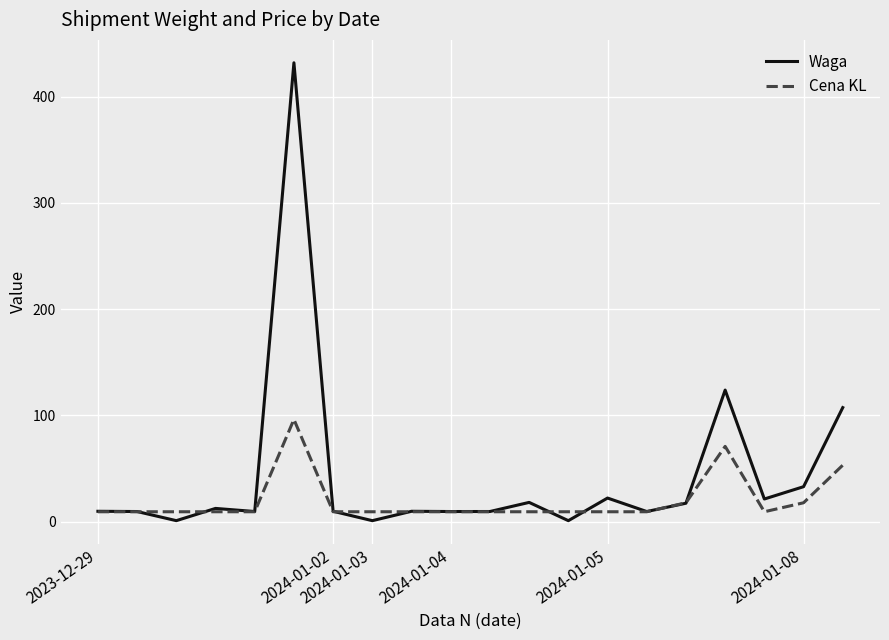

List the series in order of their overall mean, highest first.

Waga, Cena KL